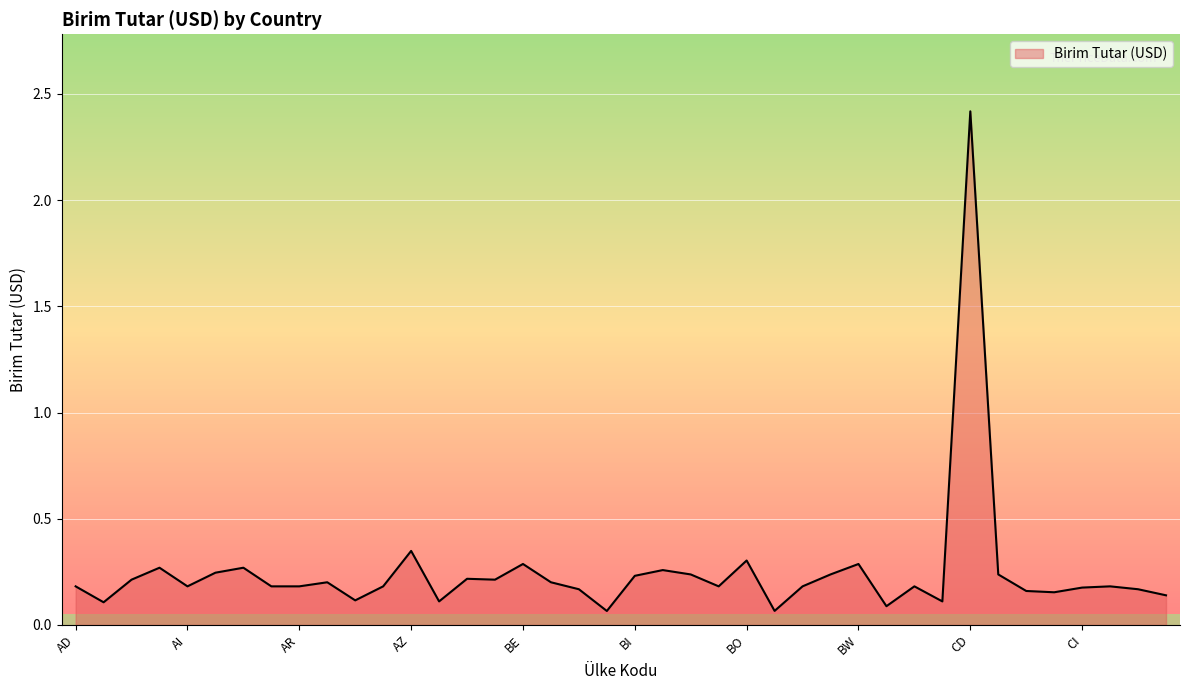

What is the difference between the maximum and minimum values?

2.4